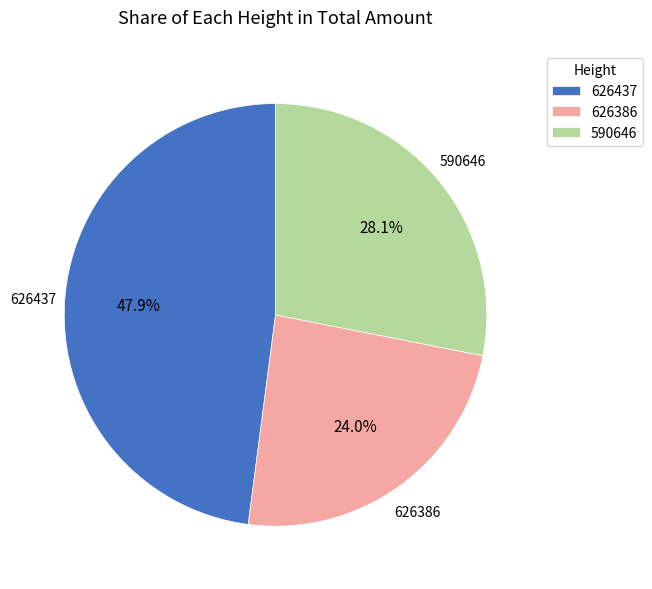

Rank the categories by value from highest to lowest.

626437, 590646, 626386